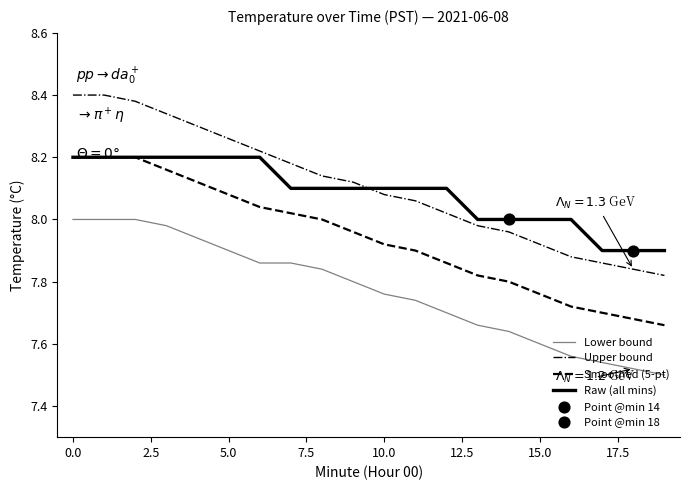

At how many categories does at least one series exceed 7?

20